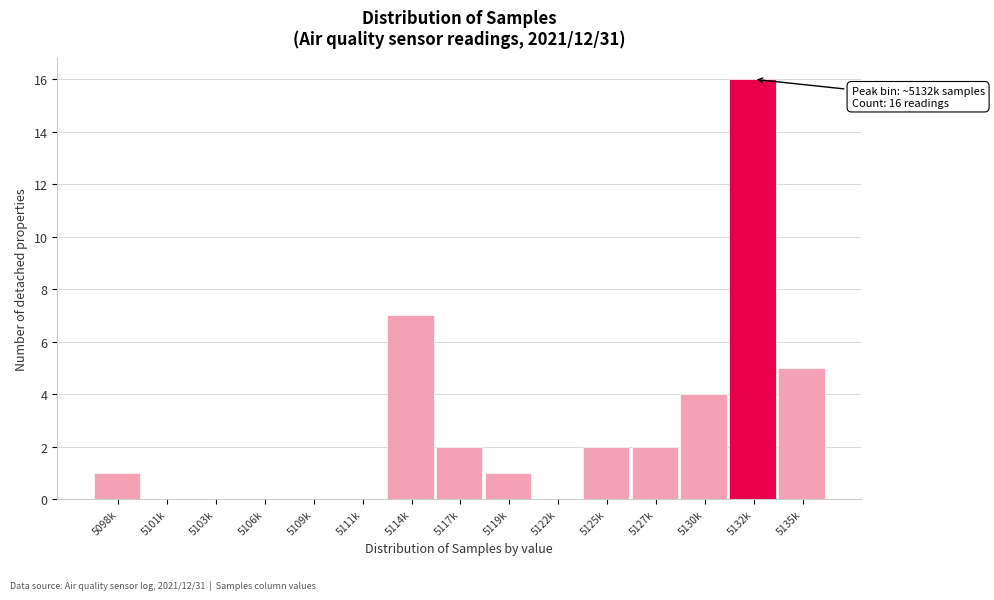

Reading left to right, what are all the values shown in this chart?

5098k=1	5101k=0	5103k=0	5106k=0	5109k=0	5111k=0	5114k=7	5117k=2	5119k=1	5122k=0	5125k=2	5127k=2	5130k=4	5132k=16	5135k=5